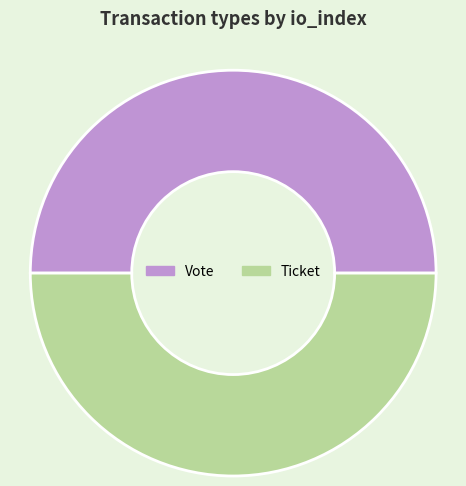

Is the sum of Vote and Ticket greater than half?

Yes